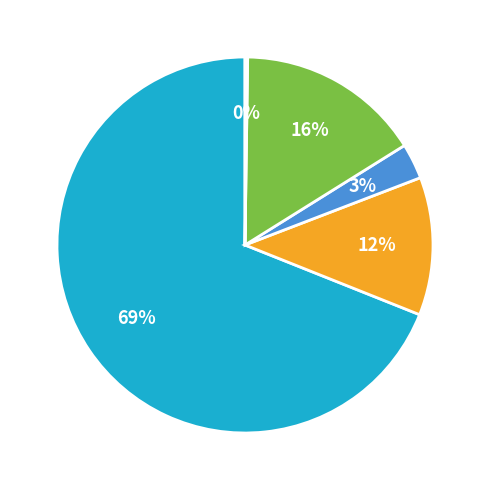

To the nearest percent, what is the average slice percentage?

20%